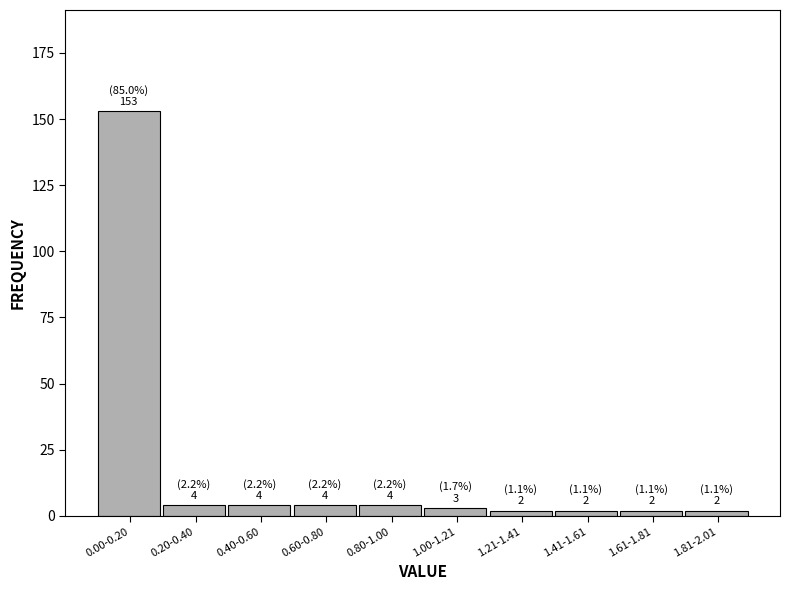

Reading left to right, list all the values displayed in this chart.

0.00-0.20=153	0.20-0.40=4	0.40-0.60=4	0.60-0.80=4	0.80-1.00=4	1.00-1.21=3	1.21-1.41=2	1.41-1.61=2	1.61-1.81=2	1.81-2.01=2